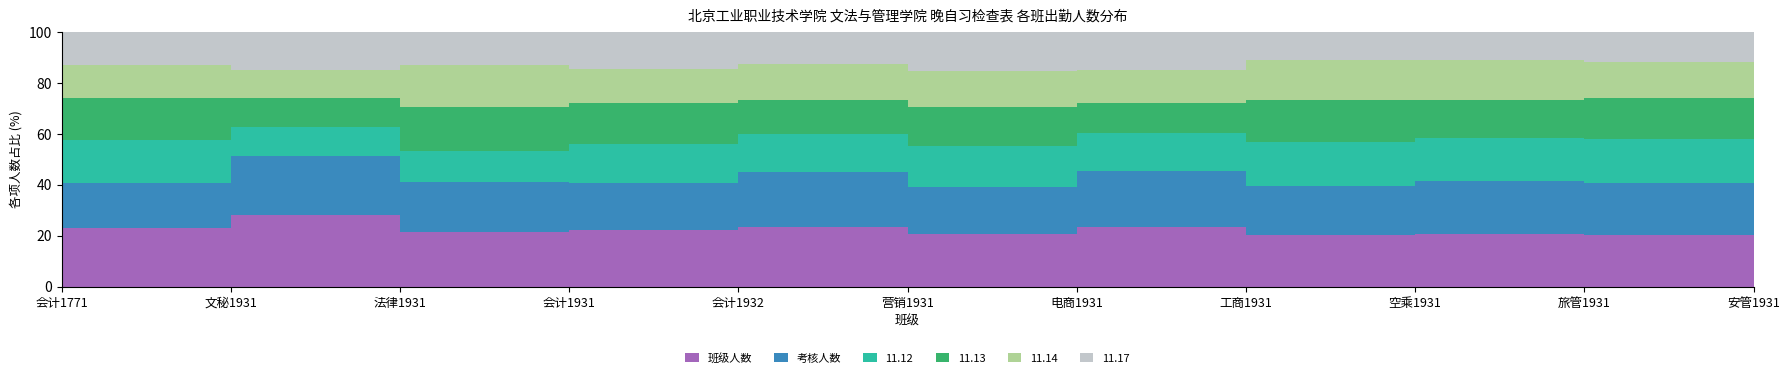

What is the smallest value displayed?

12